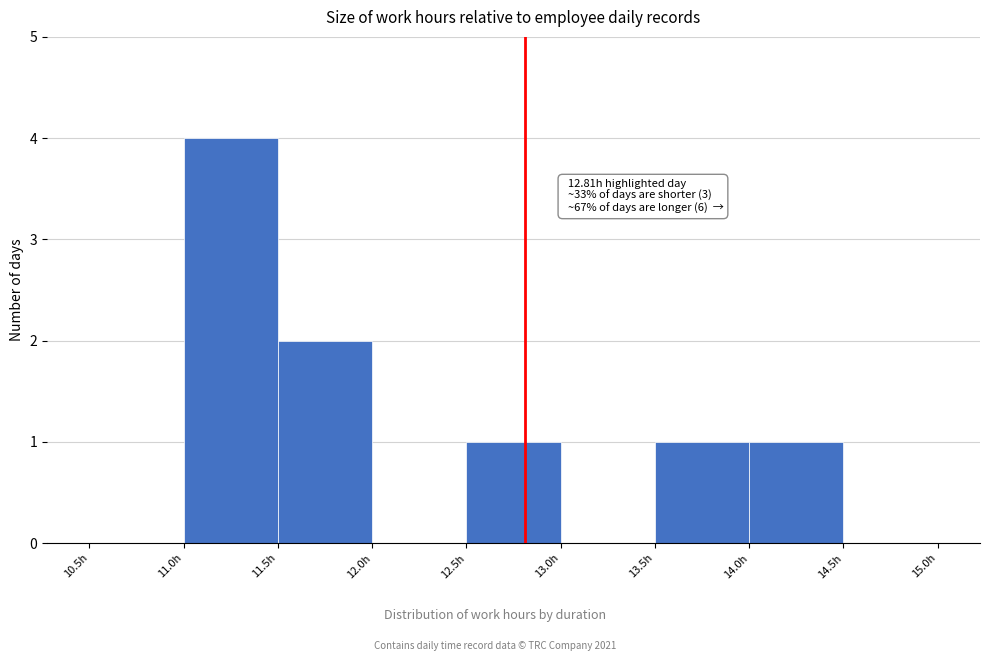

Over which range of the x-axis is the bar tallest?

11.0 to 11.5